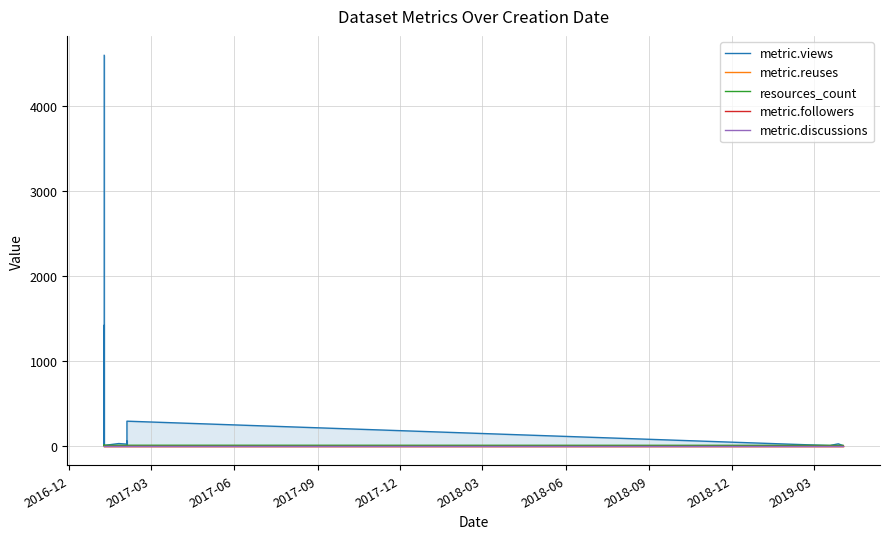

What is the label of the 7th point from the left?

2018-06